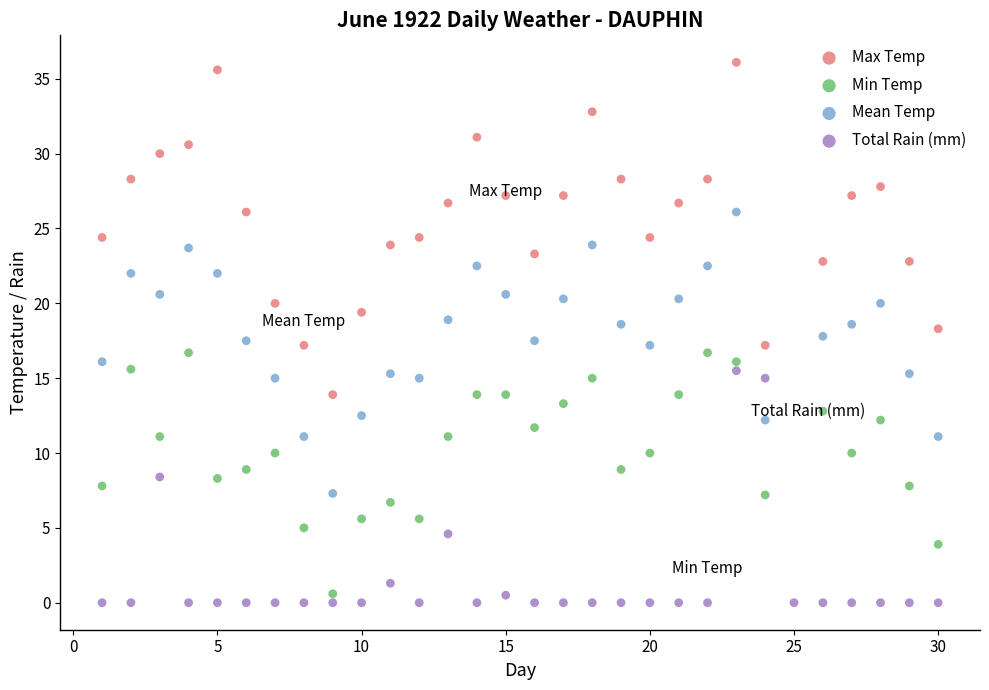

Which series reaches the maximum Y coordinate?

Max Temp